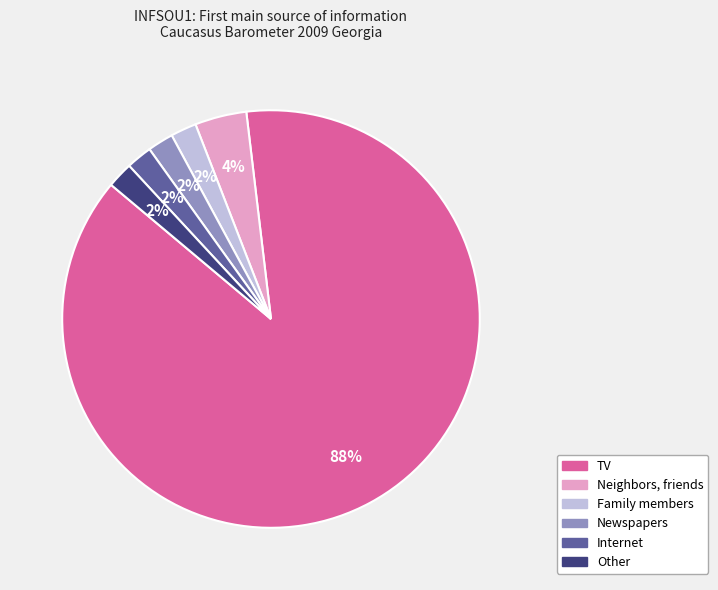

To the nearest percent, what is the difference between the largest and smallest slice percentages?

86%